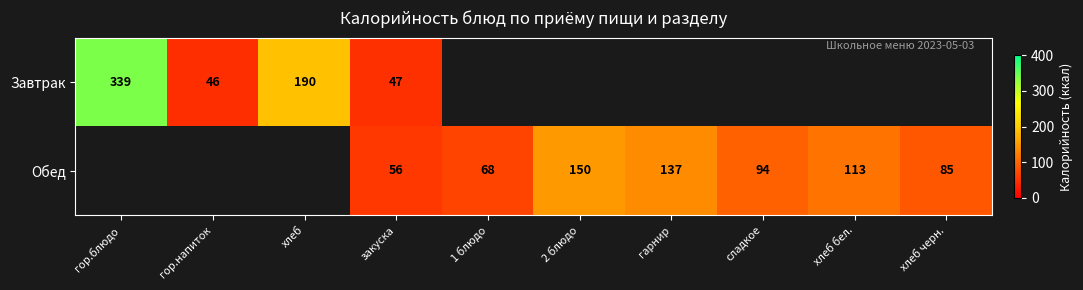

Is the value of Завтрак at хлеб greater than the value of Обед at 2 блюдо?

Yes